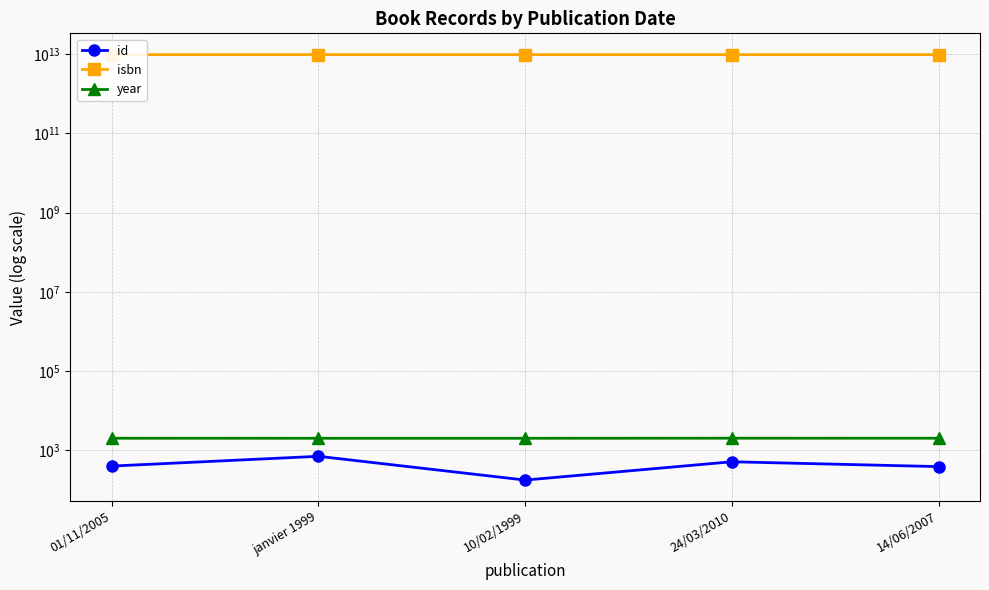

True or false: isbn and year intersect in this chart.

False